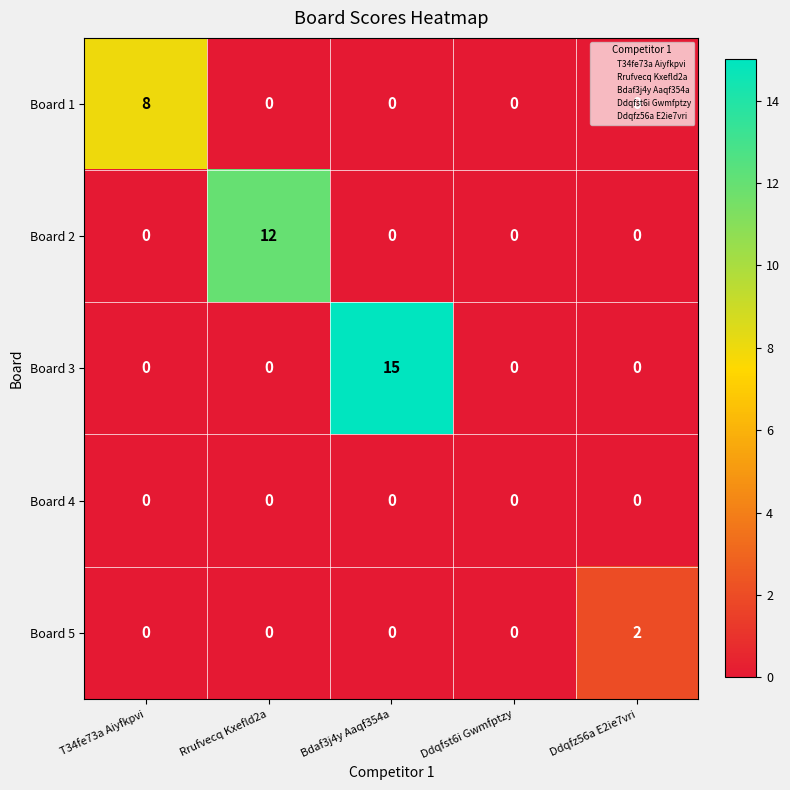

How many values in Board 1 are above zero?

1